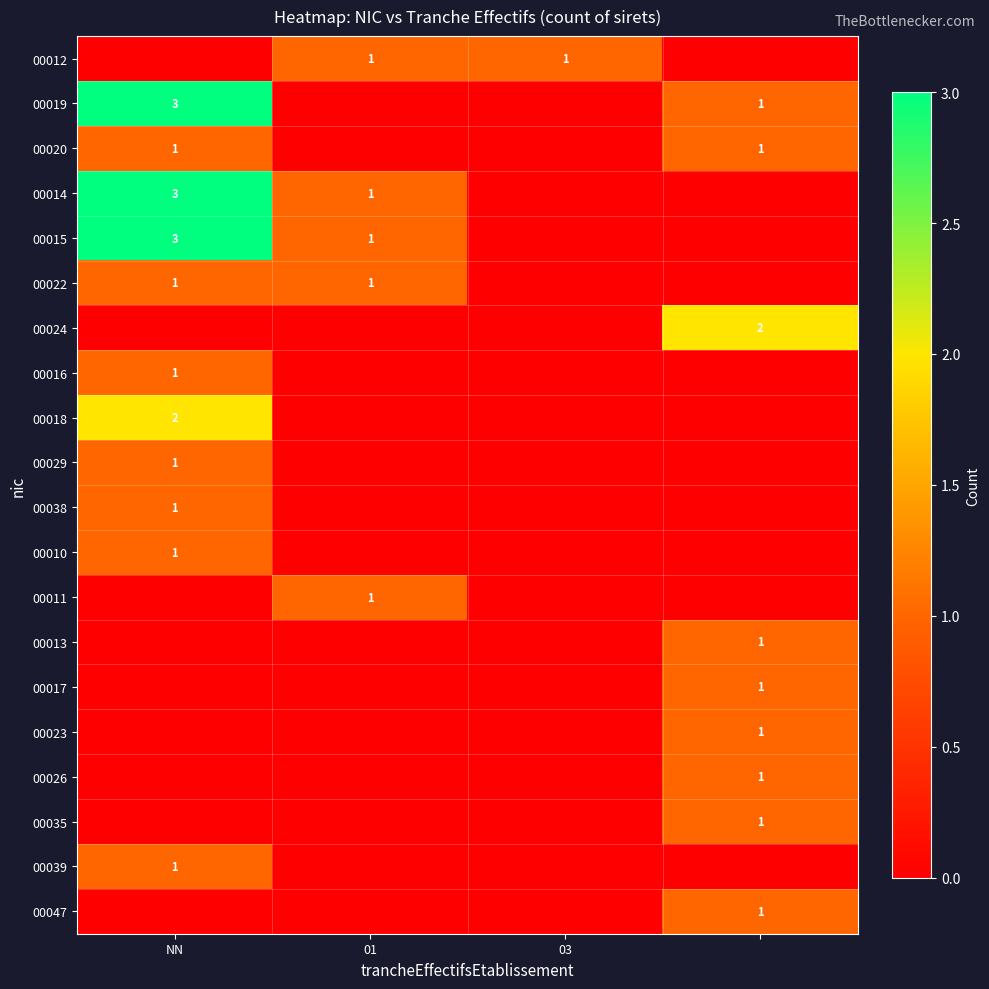

True or false: 00015 has a value of 3 at NN.

True